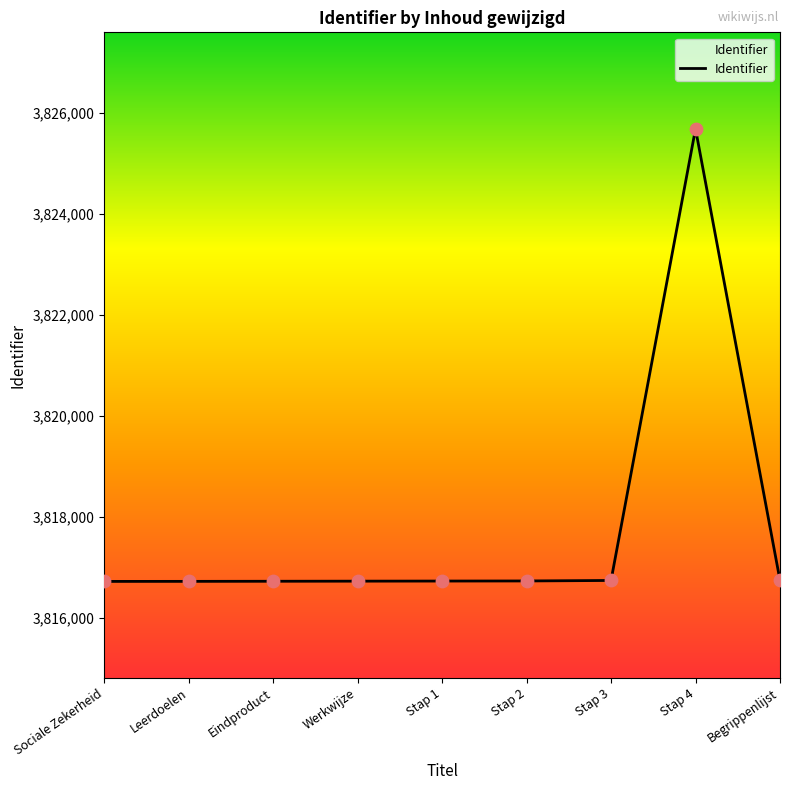

What is the change in value from Sociale Zekerheid to Begrippenlijst?

+21